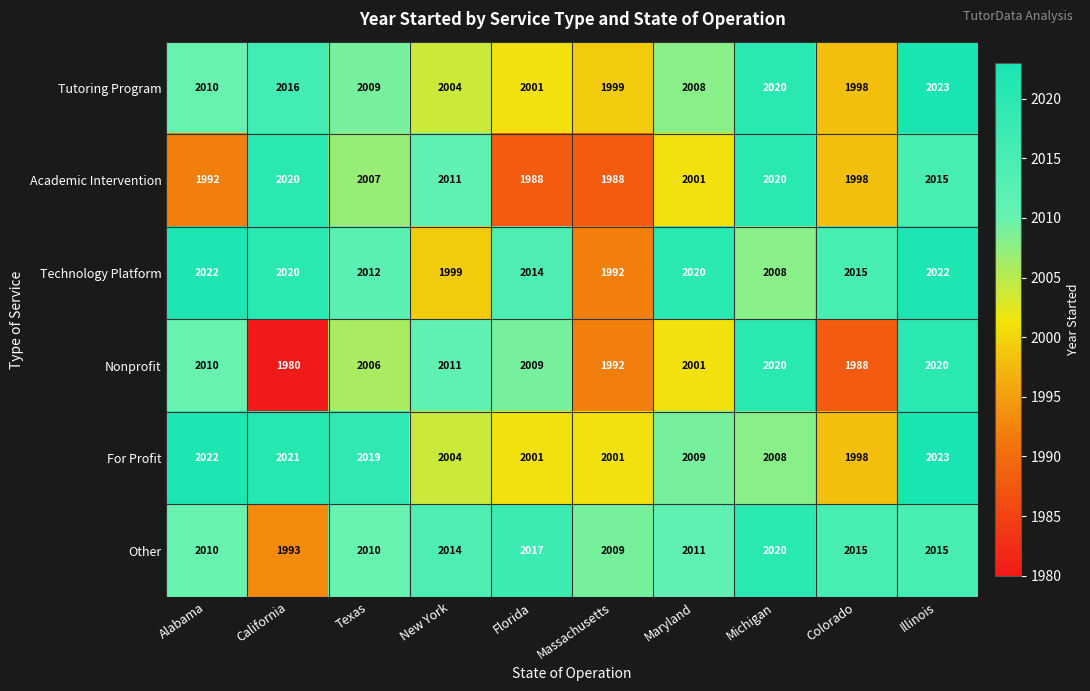

True or false: For Profit has a value of 2001 at Florida.

True